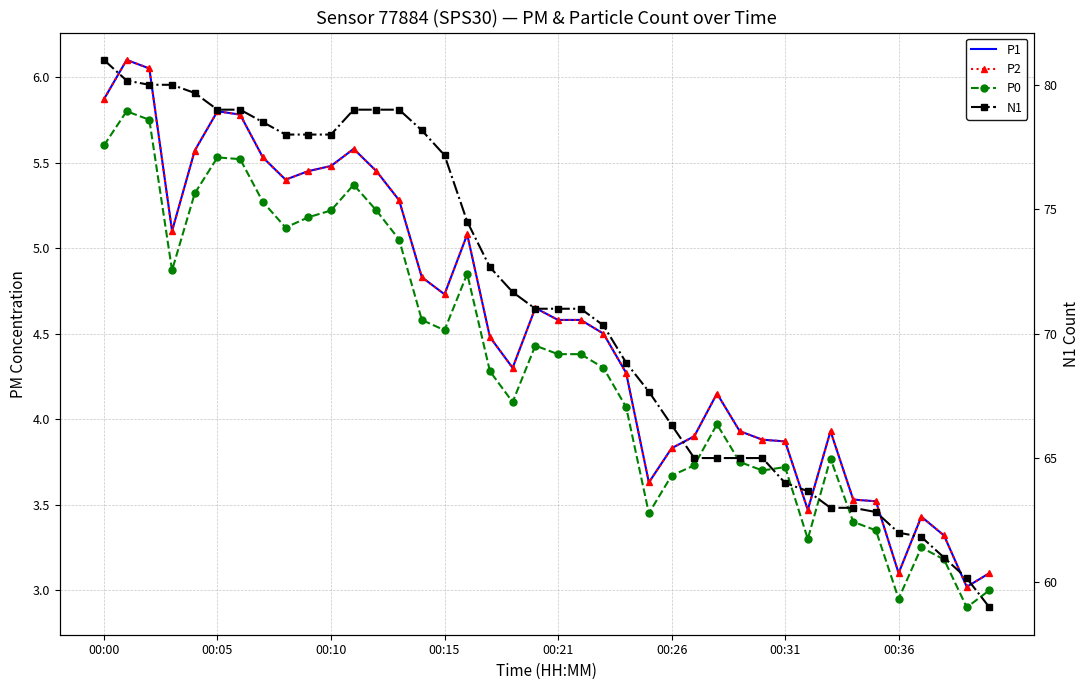

Which label corresponds to the largest value in the chart?

00:00